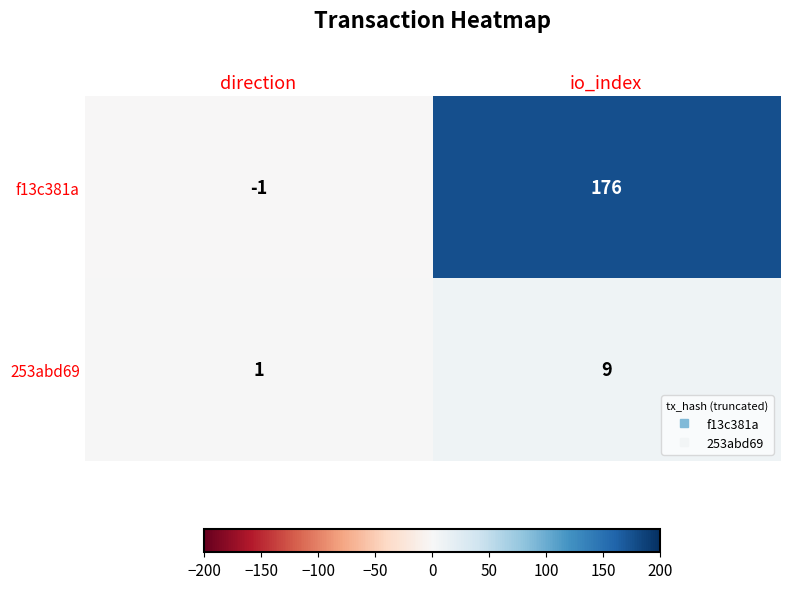

What is the difference between the maximum and minimum values in the 253abd69 series?

8